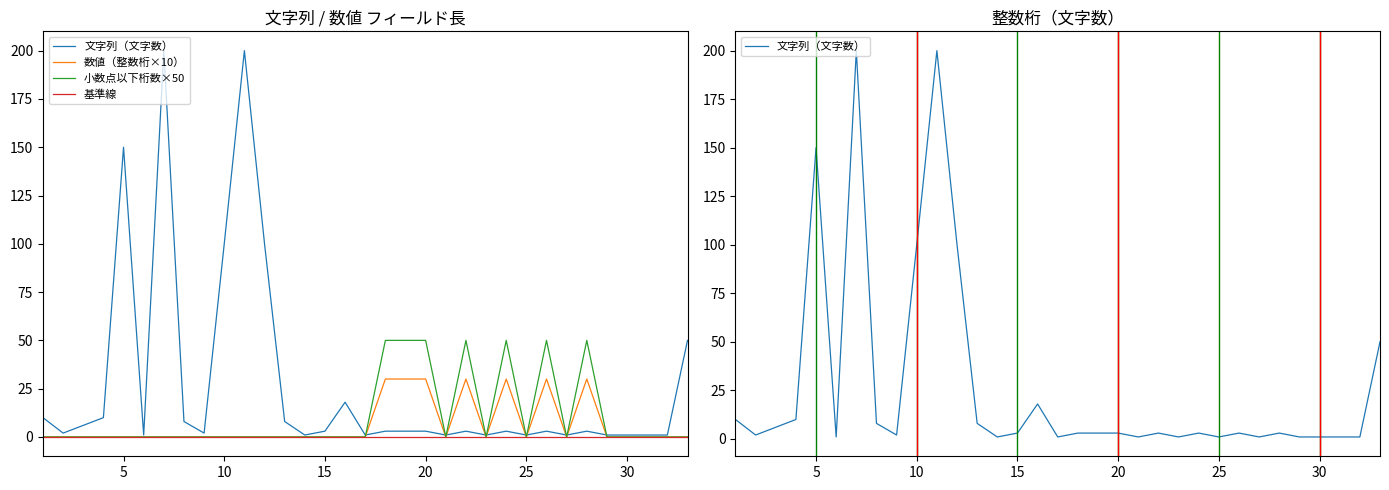

True or false: 文字列（文字数） and 数値（整数桁×10） intersect in this chart.

True